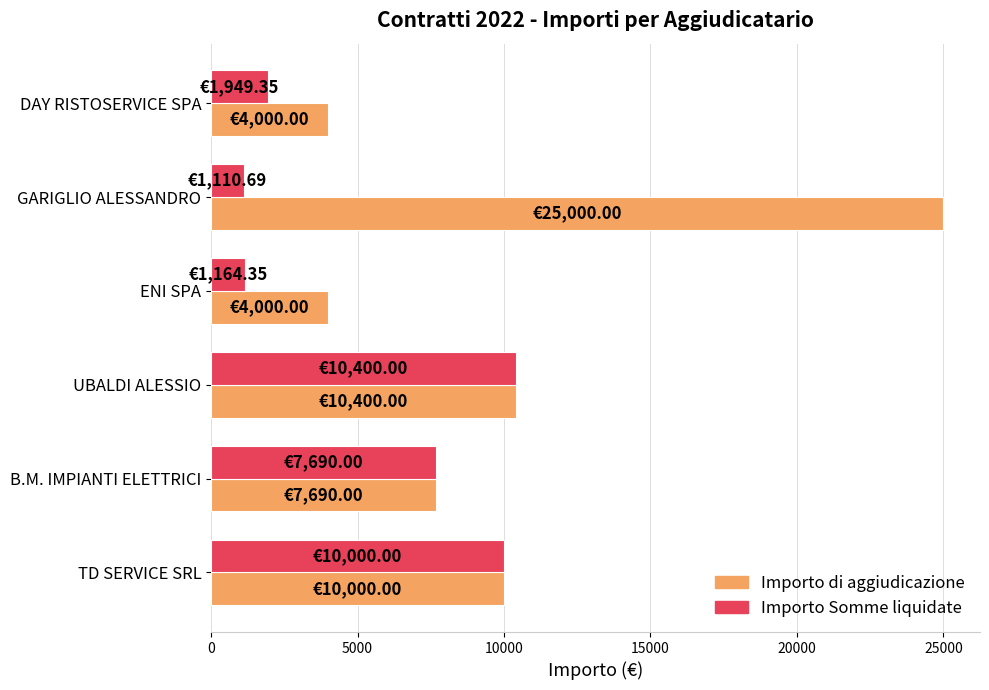

What is the maximum value shown in the chart?

25000.0